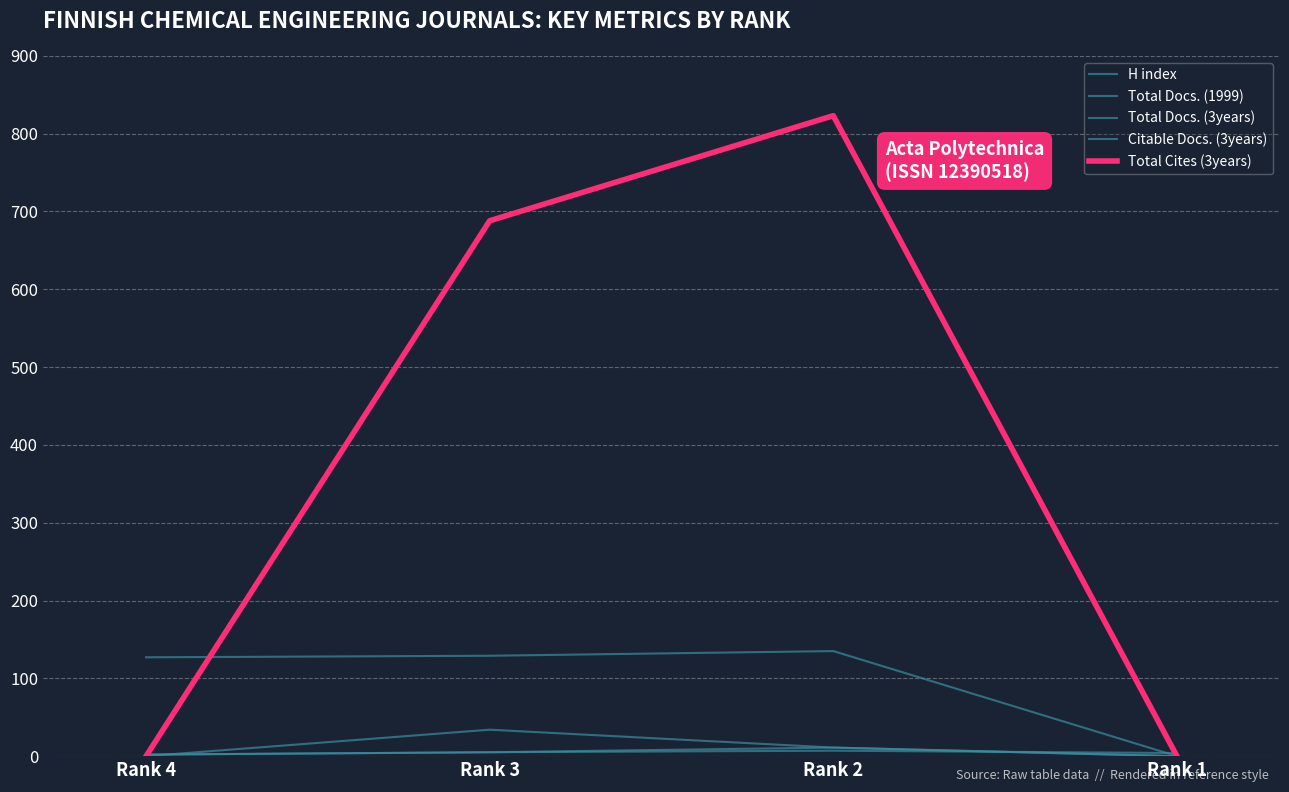

What is the difference between the second highest and second lowest values in the Total Docs. (1999) series?

1